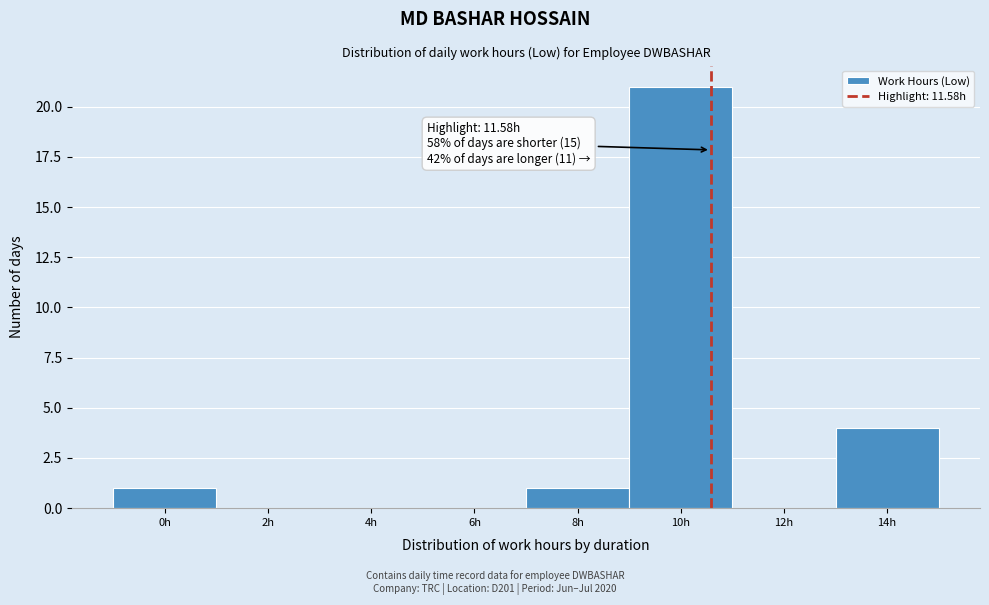

Reading left to right, transcribe all the data shown in this chart.

0h=1	2h=0	4h=0	6h=0	8h=1	10h=21	12h=0	14h=4